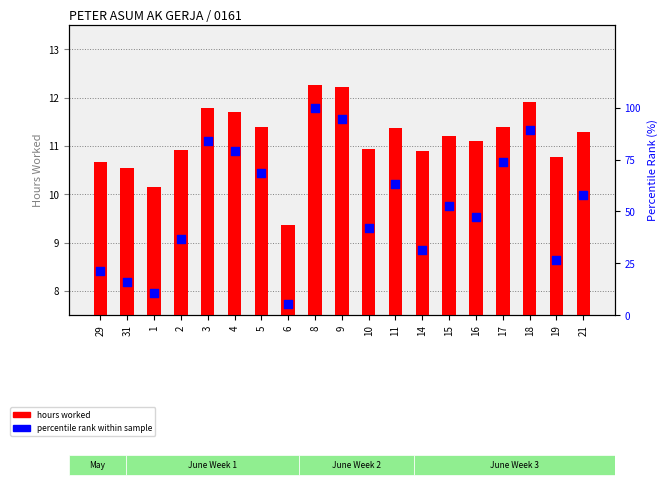

What are all the series names shown in the legend?

hours worked, percentile rank within sample